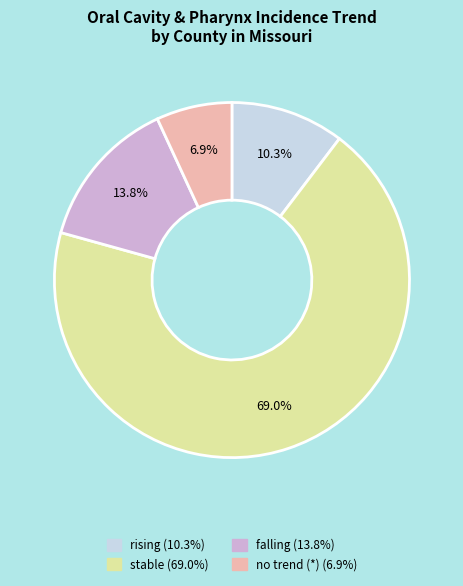

Is there any slice that represents more than half of the pie?

Yes